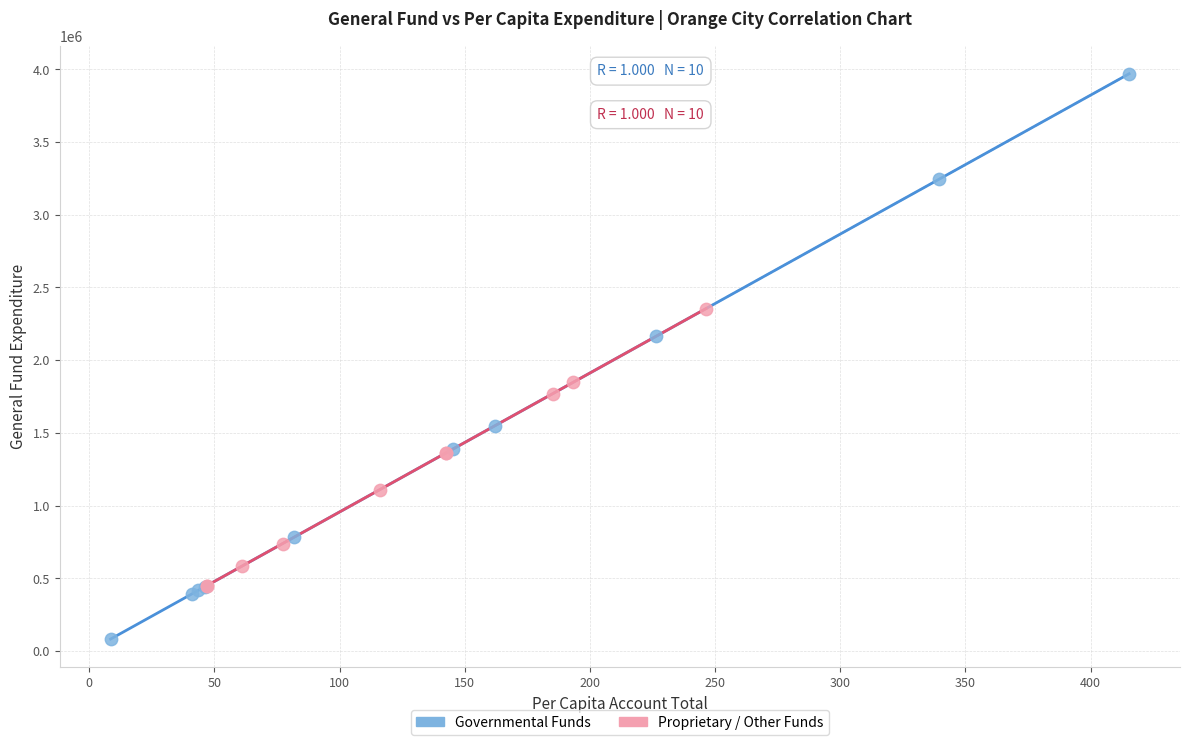

Which series has the largest Y range (max minus min)?

Governmental Funds